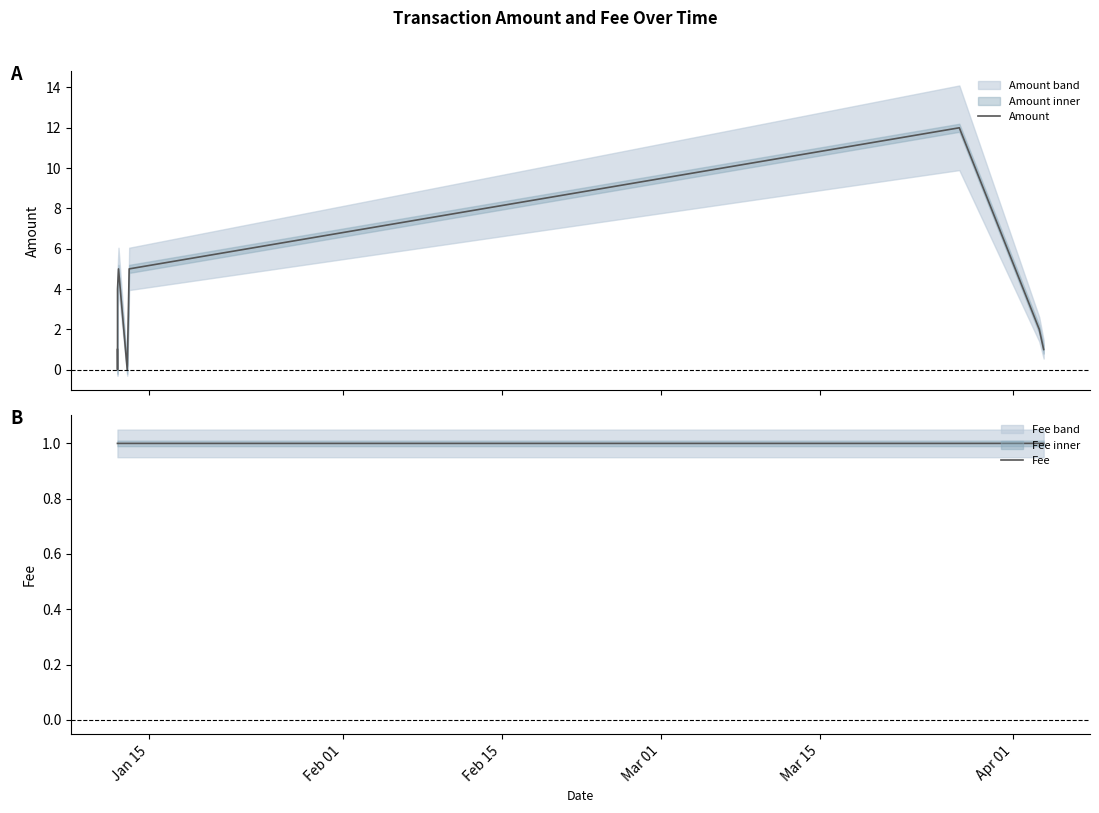

What is the highest value of the Amount series?

12